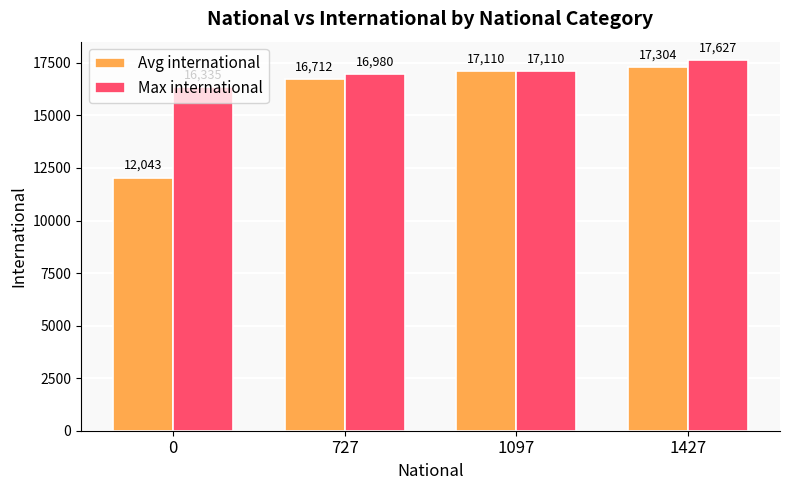

At which category is the sum across all series the highest?

1427